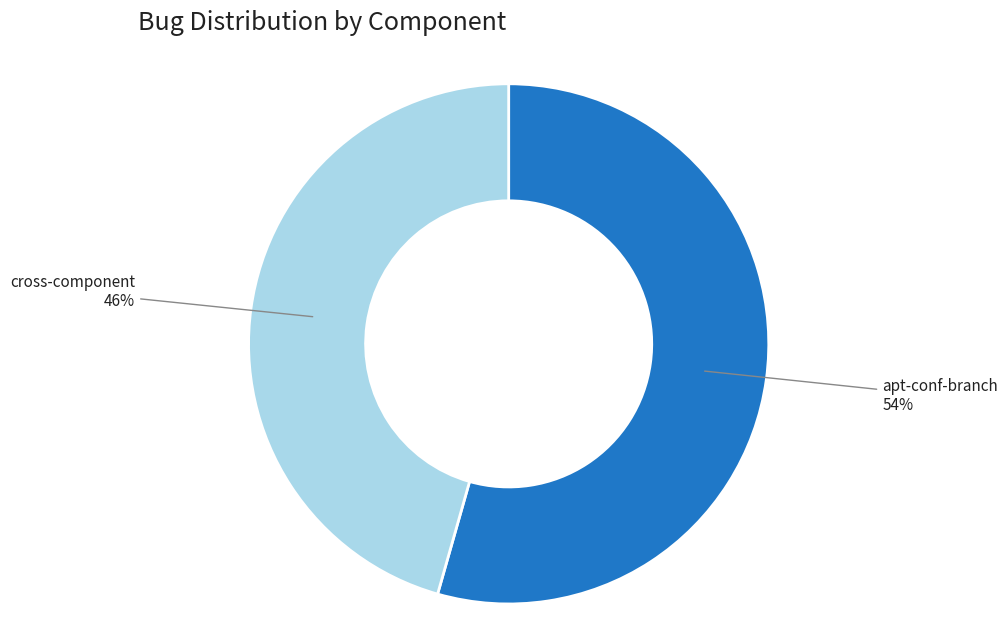

What is the largest slice in the pie chart?

apt-conf-branch